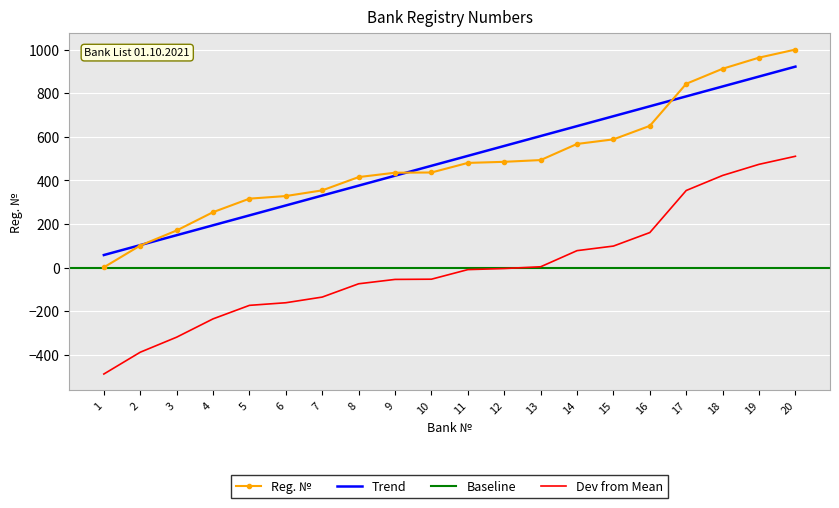

How many data points are less than 480?

10